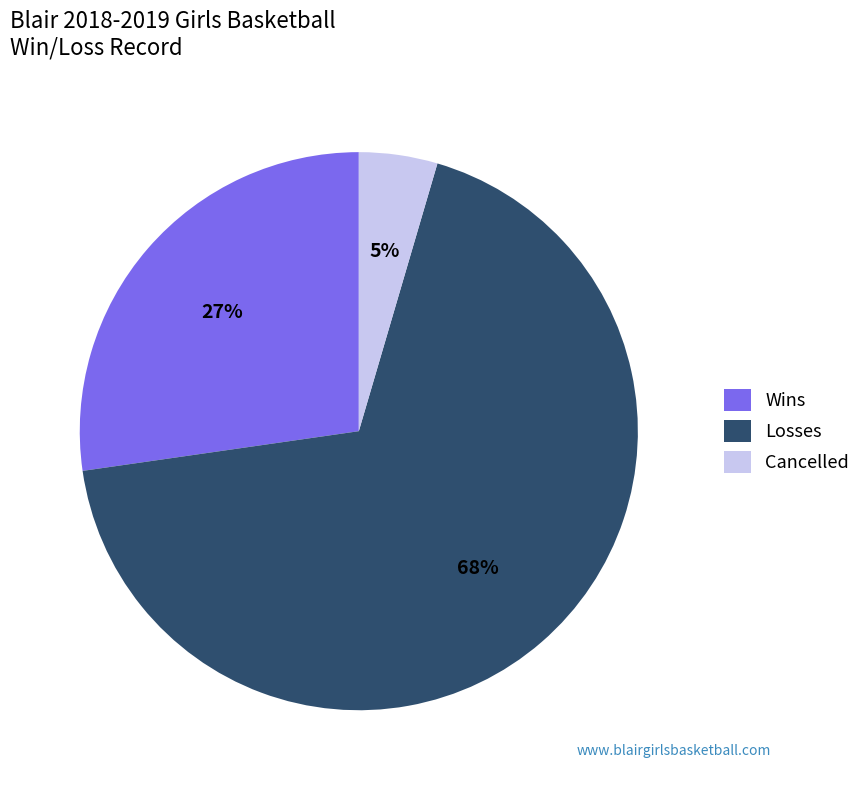

Count the number of slices in the pie.

3